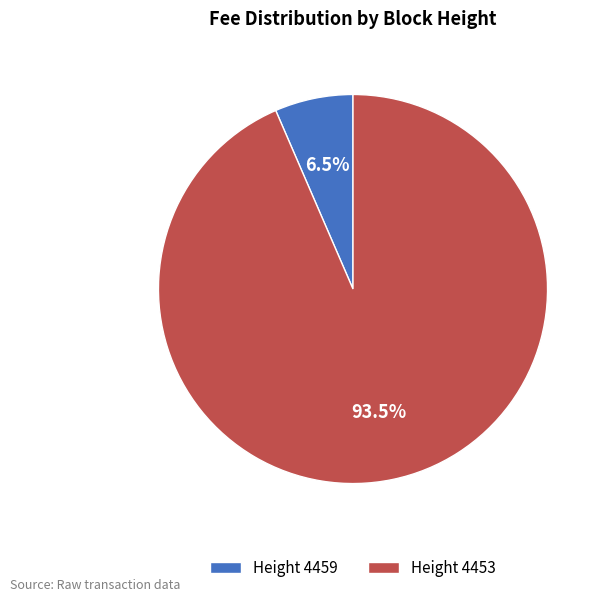

How many segments does this pie chart have?

2